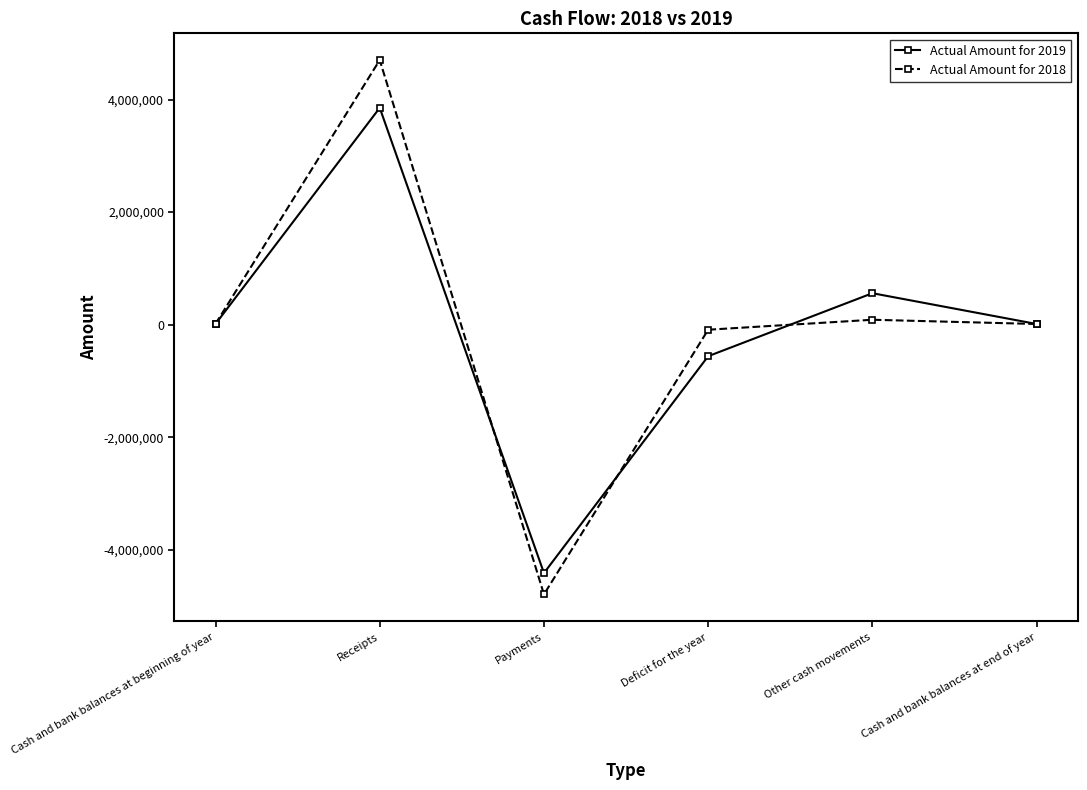

Which series has the largest range (max minus min)?

Actual Amount for 2018